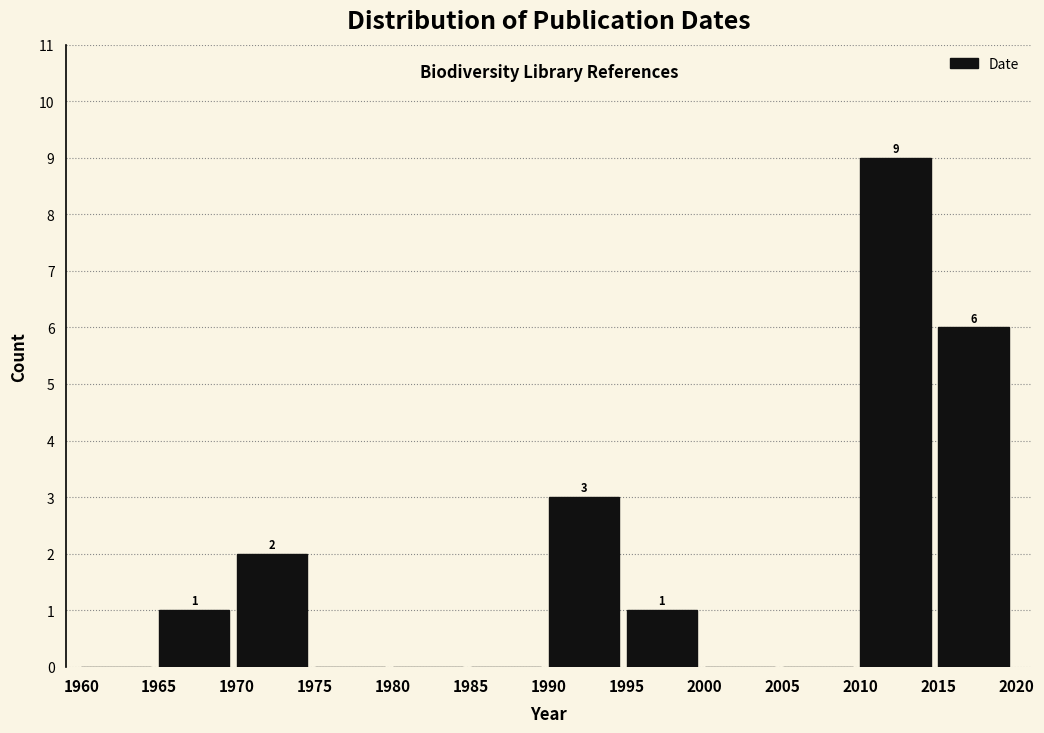

Reading left to right, what are all the values shown in this chart?

1960=0	1965=1	1970=2	1975=0	1980=0	1985=0	1990=3	1995=1	2000=0	2005=0	2010=9	2015=6